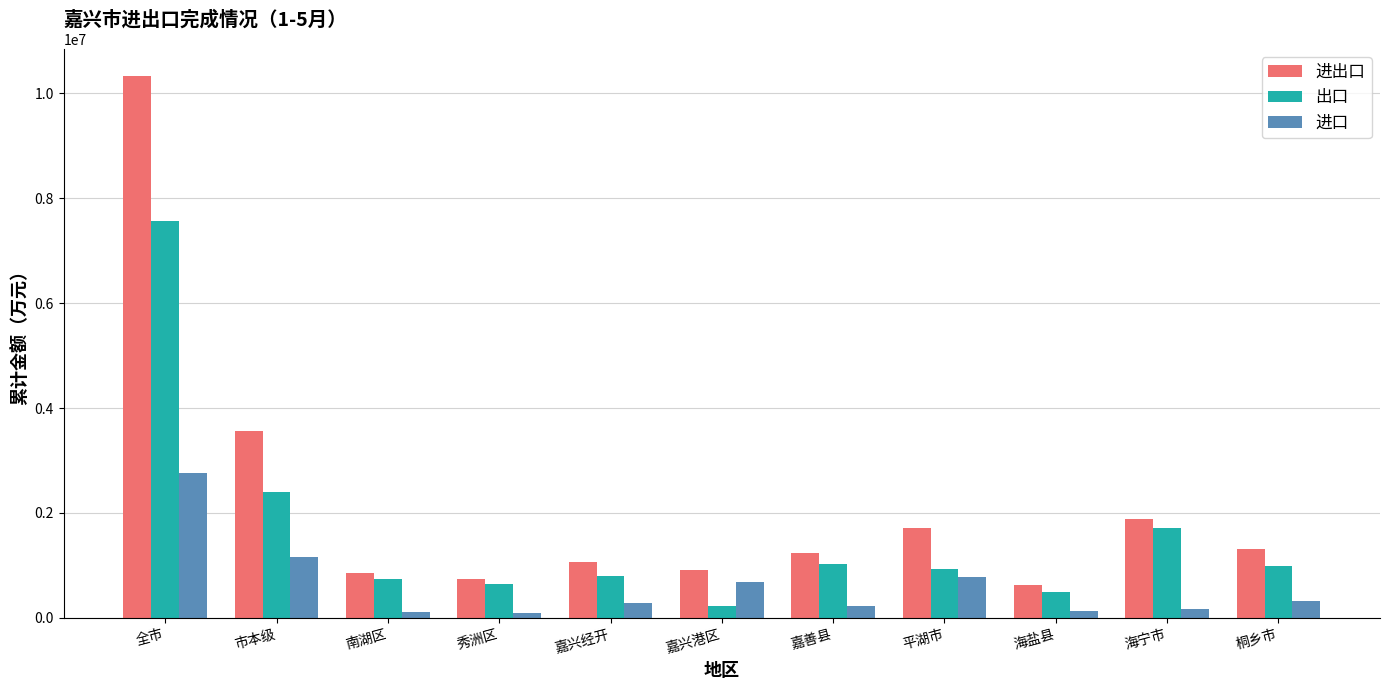

What is the difference between the maximum and second lowest values in the 进口 series?

2658399.4